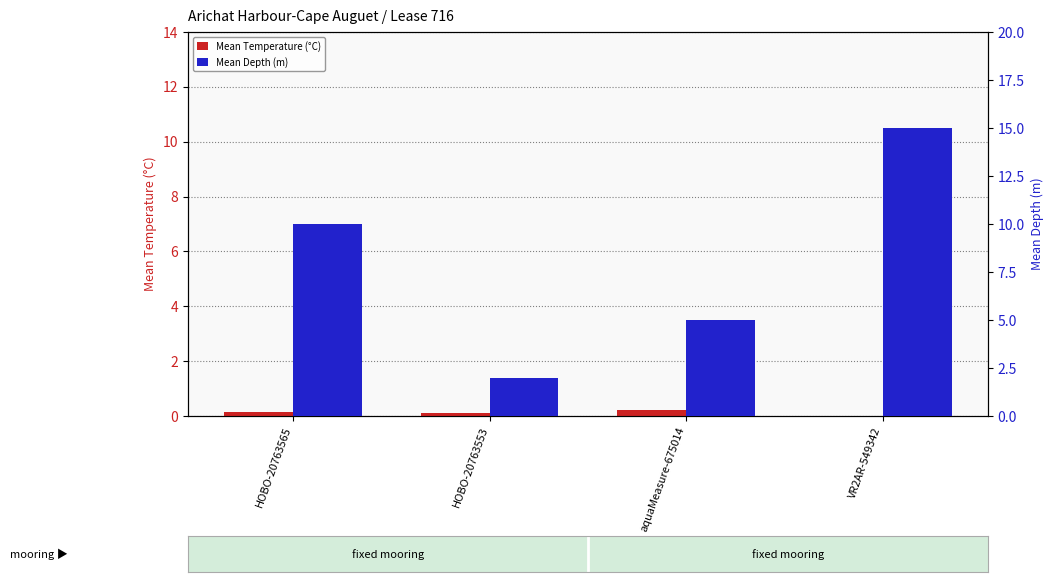

What is the average value of the Mean Temperature (°C) series?

0.1